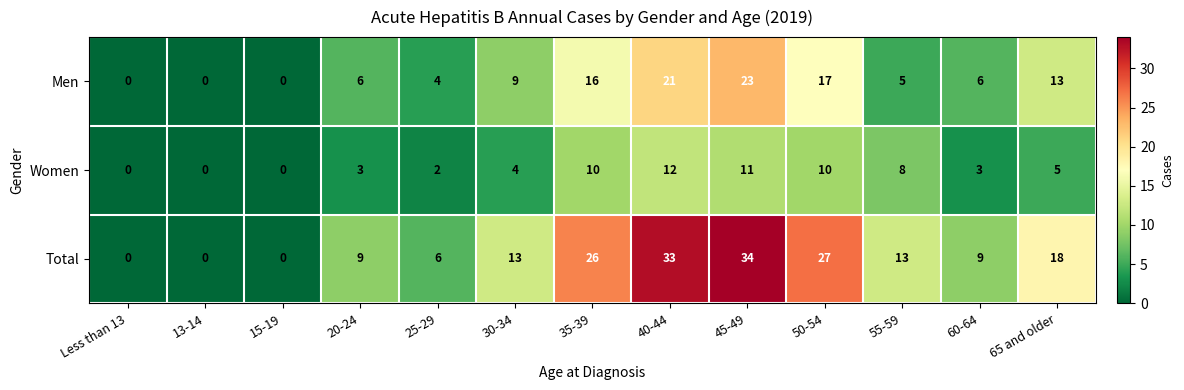

What is the greatest value displayed?

34